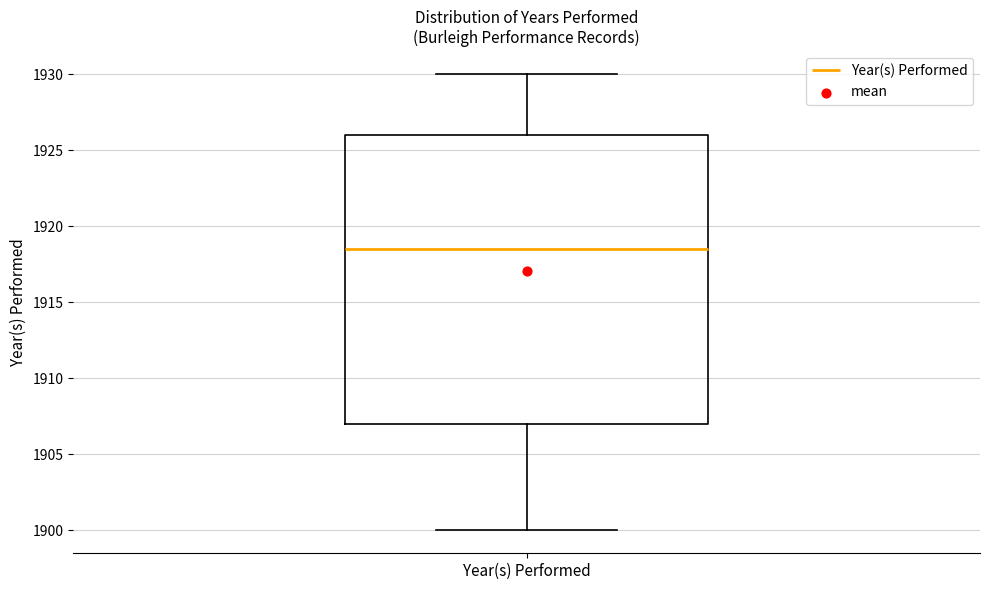

Where does the upper whisker of the box for Year(s) Performed end on the y-axis? The values are not printed on the chart, so give them approximately, as read against the axis.

1930.0